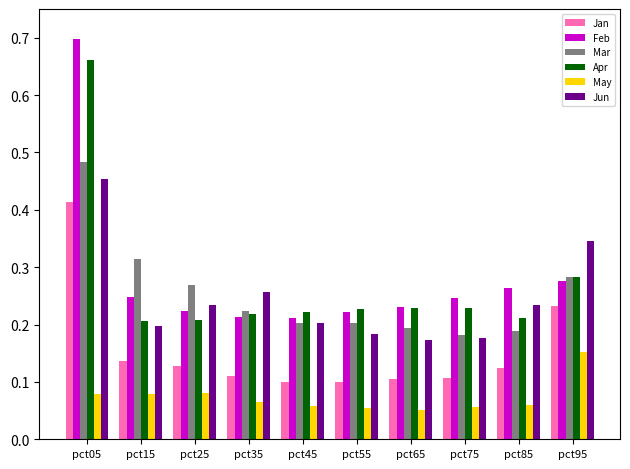

The May series shows 0.1 at pct05. True or false?

True